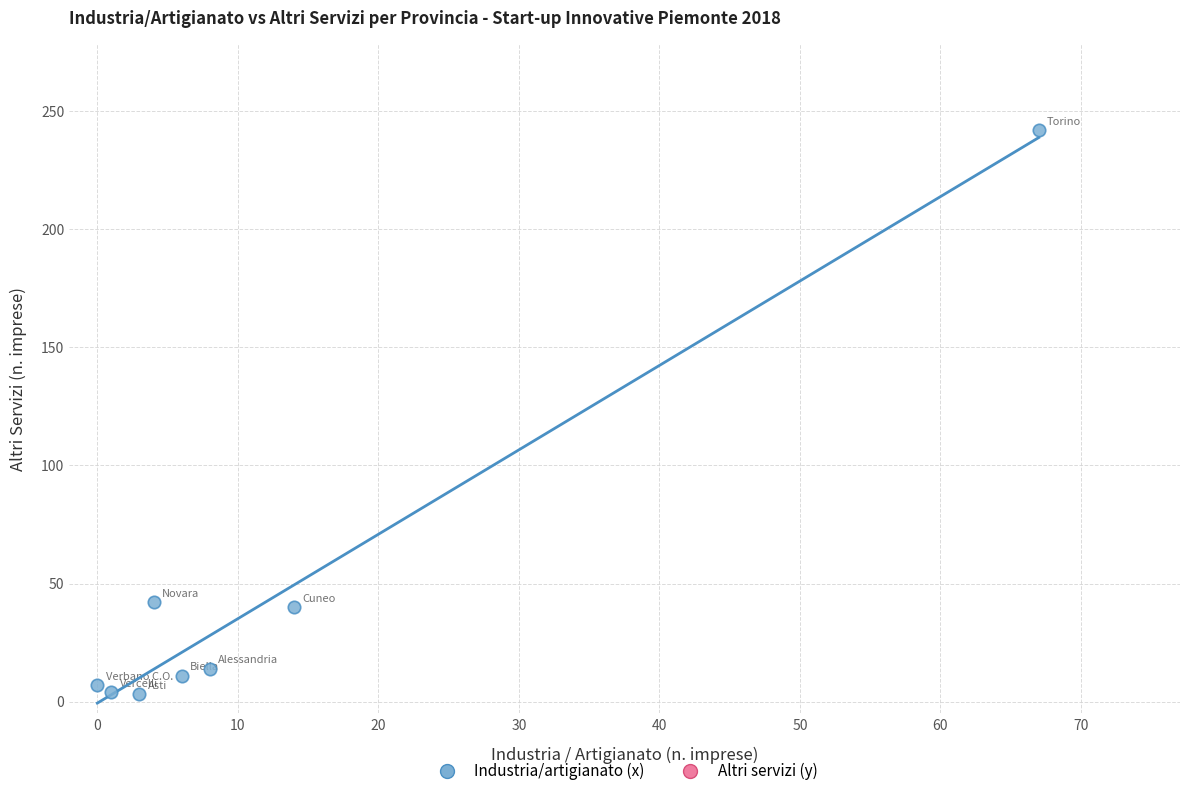

What is the range of X values (max minus min)?

67